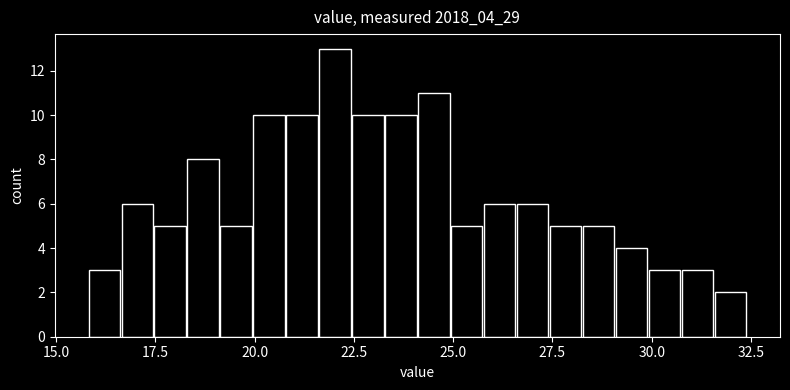

Around what value on the x-axis is the tallest bar? Give the approximate position of its centre, as read against the axis.

22.0